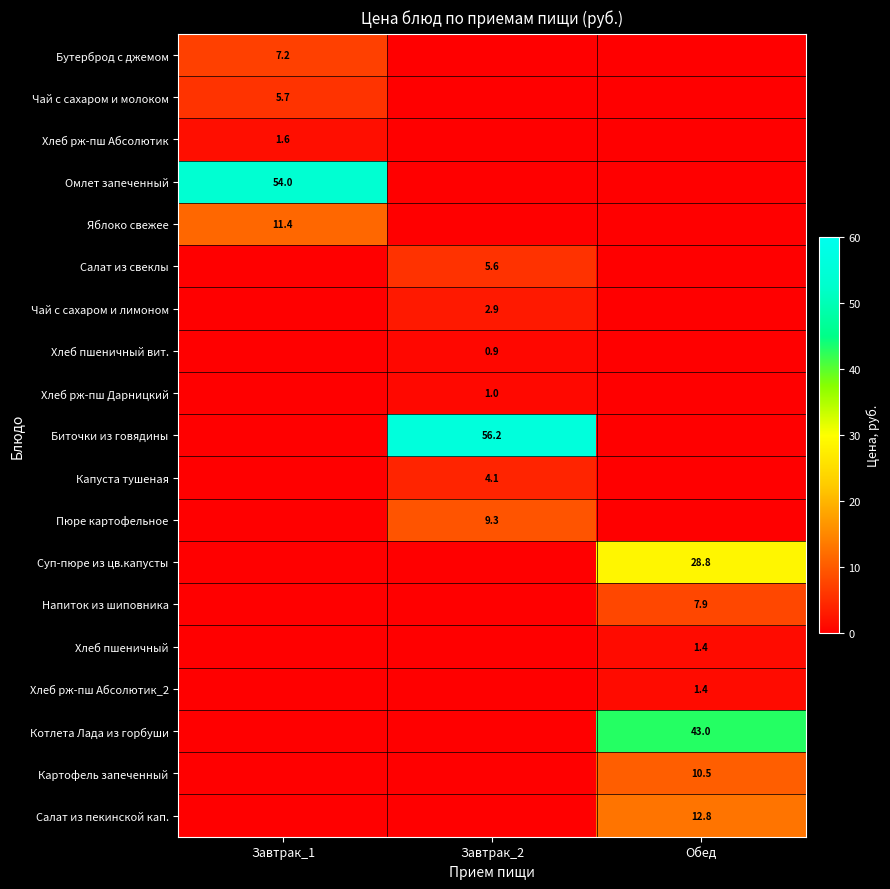

Rank the series at Обед from lowest to highest value.

Бутерброд с джемом, Чай с сахаром и молоком, Хлеб рж-пш Абсолютик, Омлет запеченный, Яблоко свежее, Салат из свеклы, Чай с сахаром и лимоном, Хлеб пшеничный вит., Хлеб рж-пш Дарницкий, Биточки из говядины, Капуста тушеная, Пюре картофельное, Хлеб рж-пш Абсолютик_2, Хлеб пшеничный, Напиток из шиповника, Картофель запеченный, Салат из пекинской кап., Суп-пюре из цв.капусты, Котлета Лада из горбуши